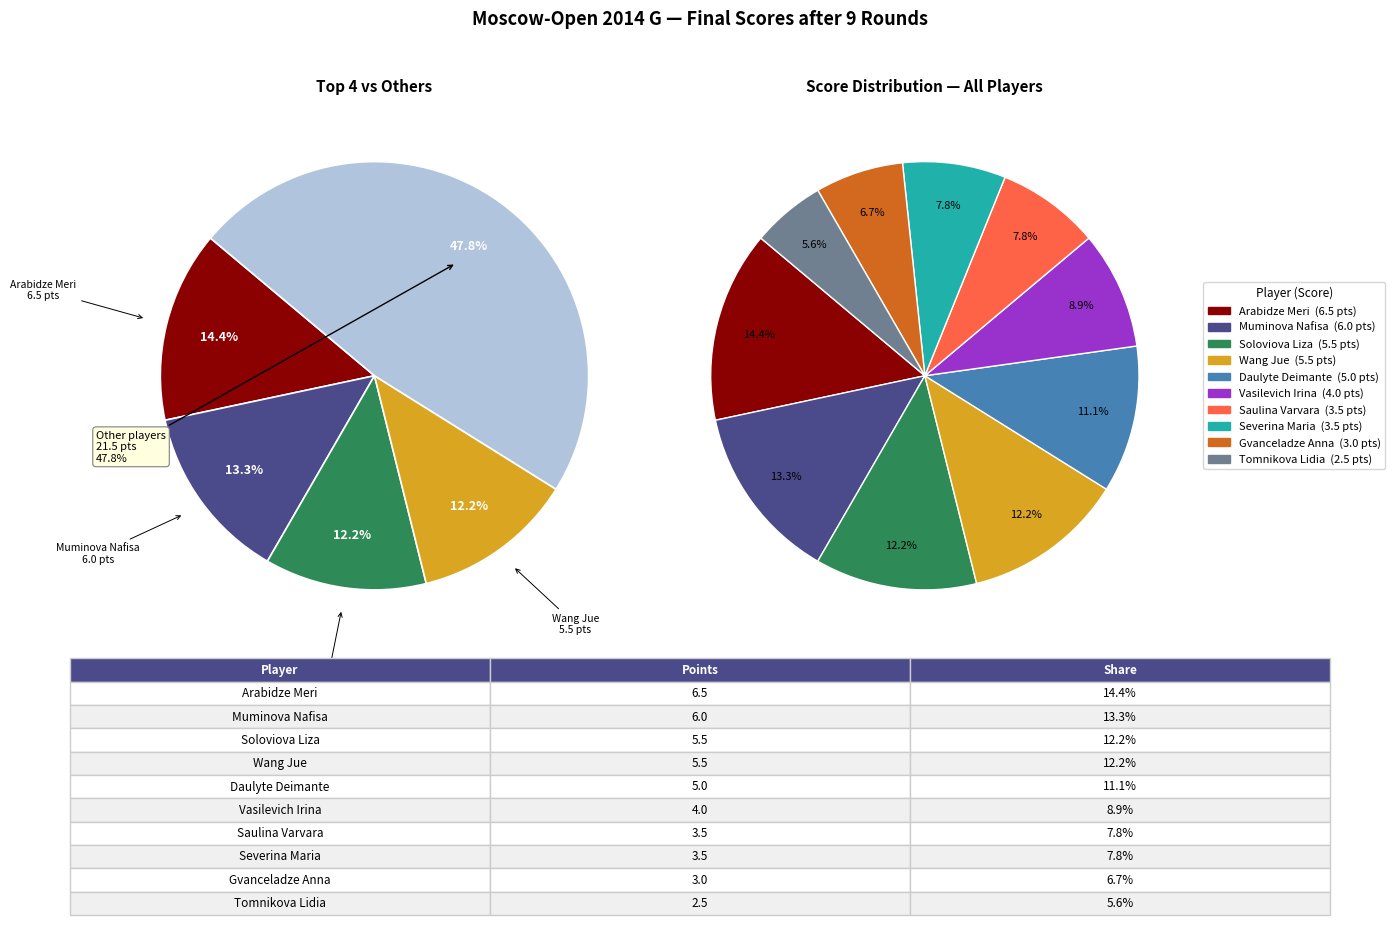

Rank the categories by value from lowest to highest.

Tomnikova Lidia, Gvanceladze Anna, Saulina Varvara, Severina Maria, Vasilevich Irina, Daulyte Deimante, Soloviova Liza, Wang Jue, Muminova Nafisa, Arabidze Meri